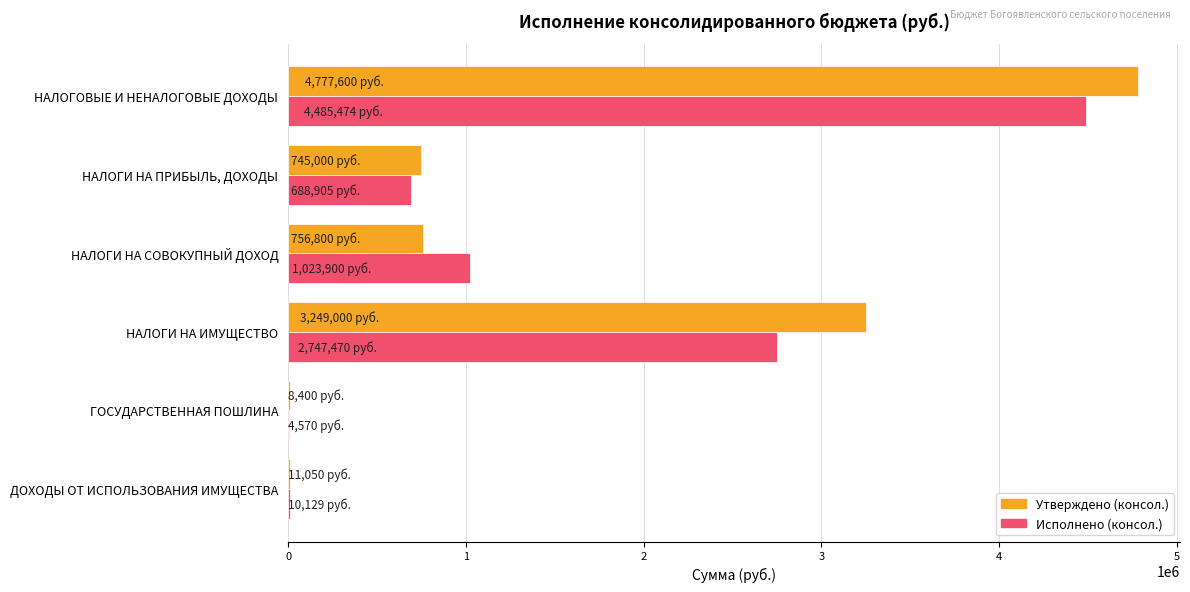

What are all the series names shown in the legend?

Утверждено (консол.), Исполнено (консол.)